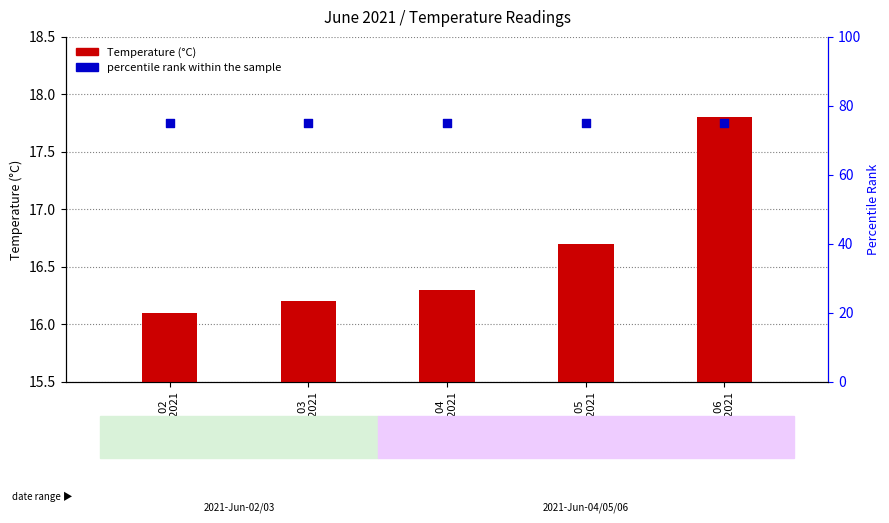

What are all the series names shown in the legend?

Temperature (°C), percentile rank within the sample